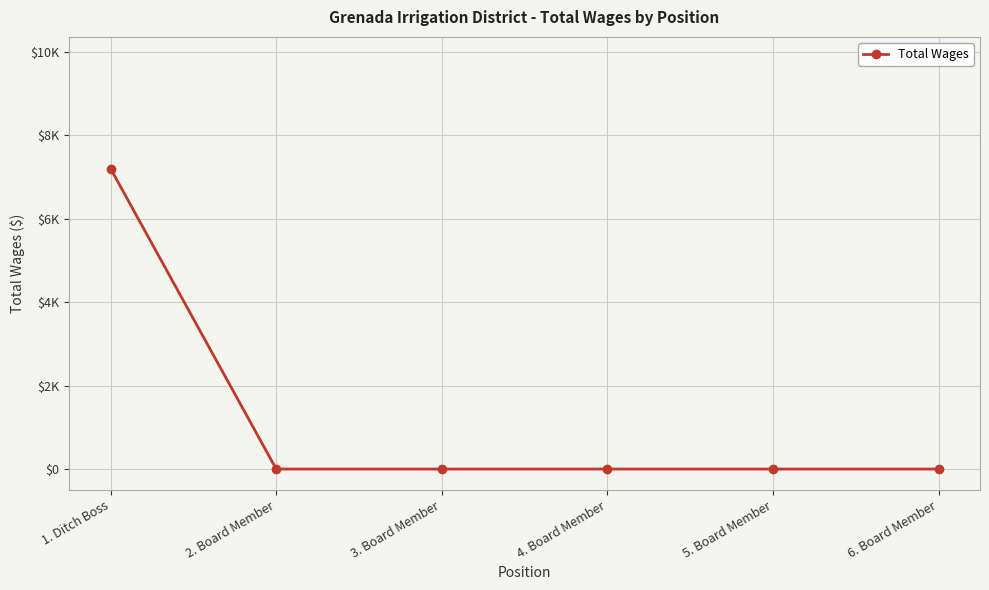

What is the change in value from 1. Ditch Boss to 6. Board Member?

-7200